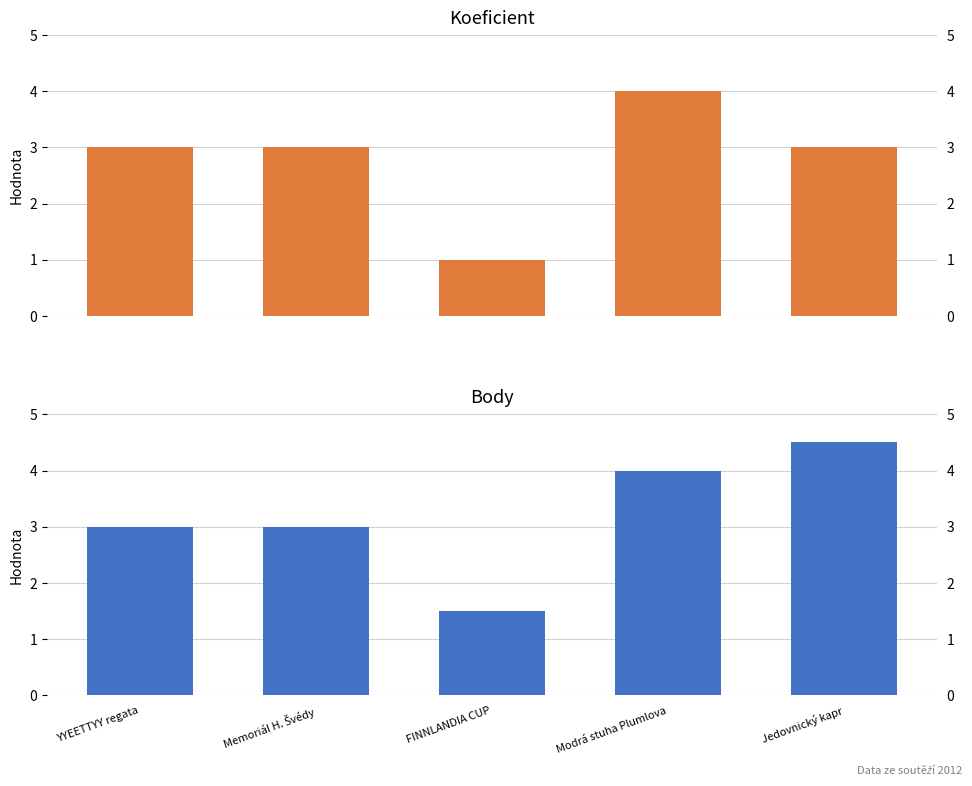

What is the highest value of the Body series?

4.5